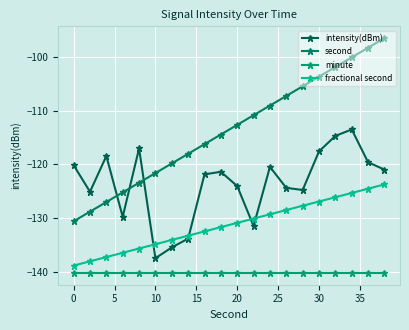

Which series has the largest total across all categories?

second